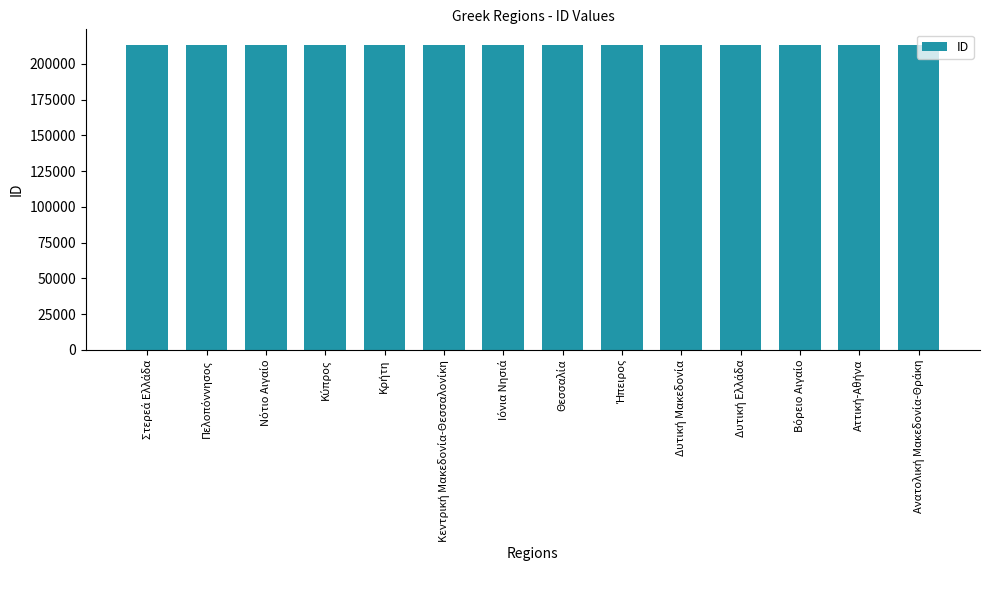

How many data points does each series have?

14